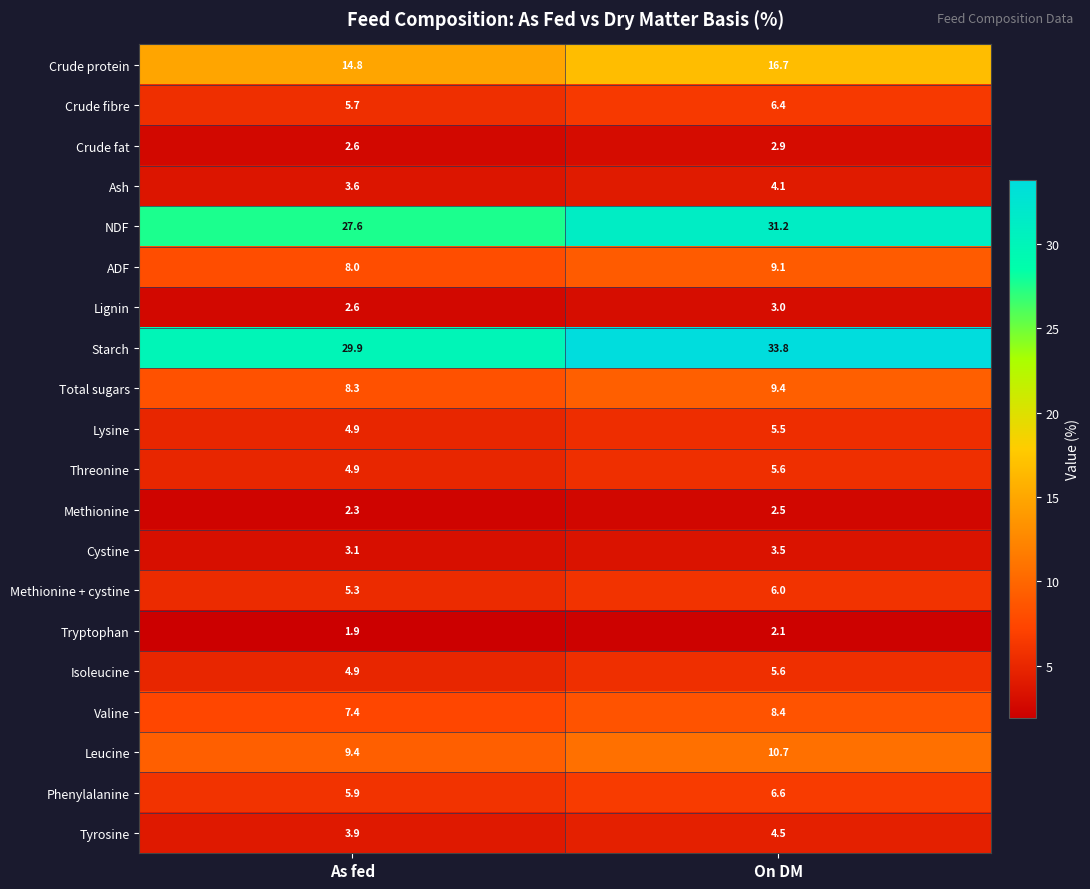

What is the sum of all Tryptophan values?

4.0